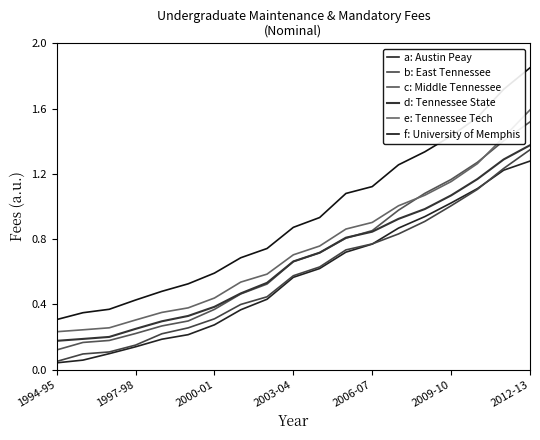

How many lines are shown in the chart?

6